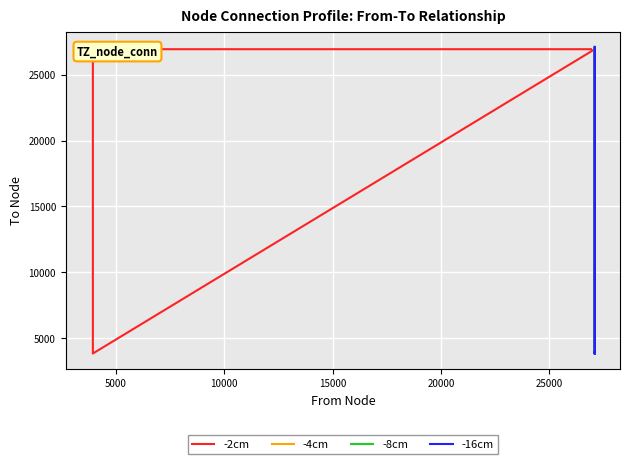

What are all the series names shown in the legend?

-2cm, -4cm, -8cm, -16cm